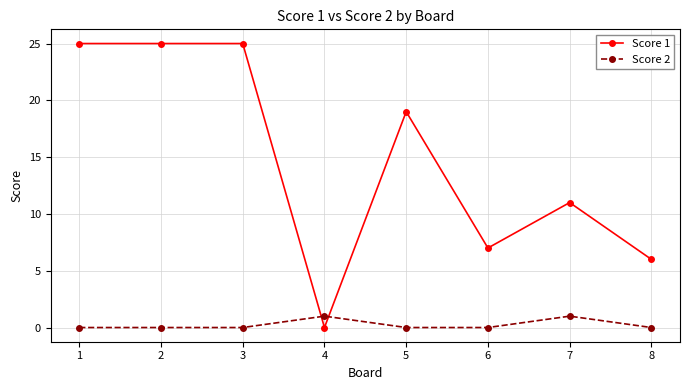

What is the average value of the Score 1 series?

15